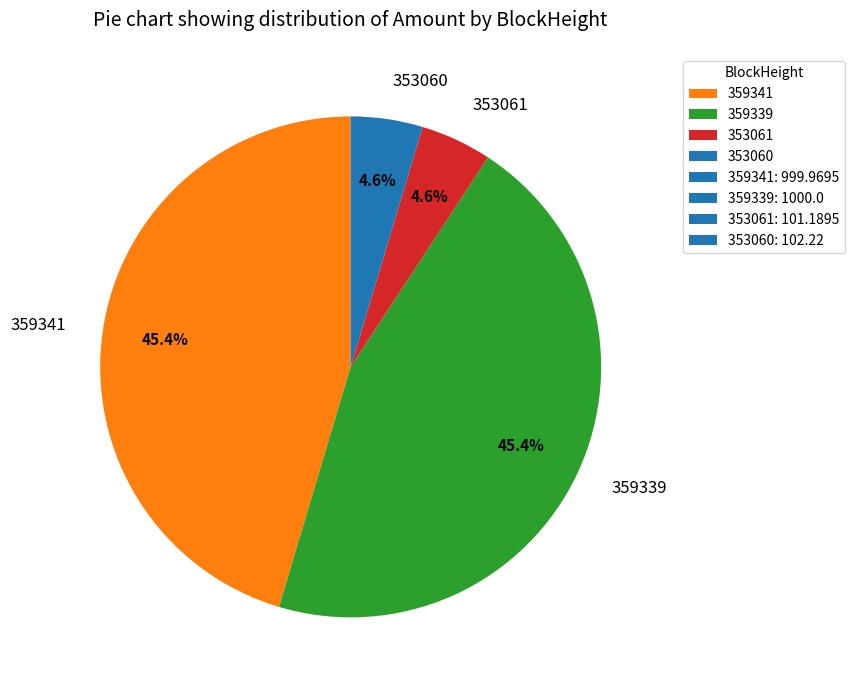

Does 359341 represent more than half of the total?

No